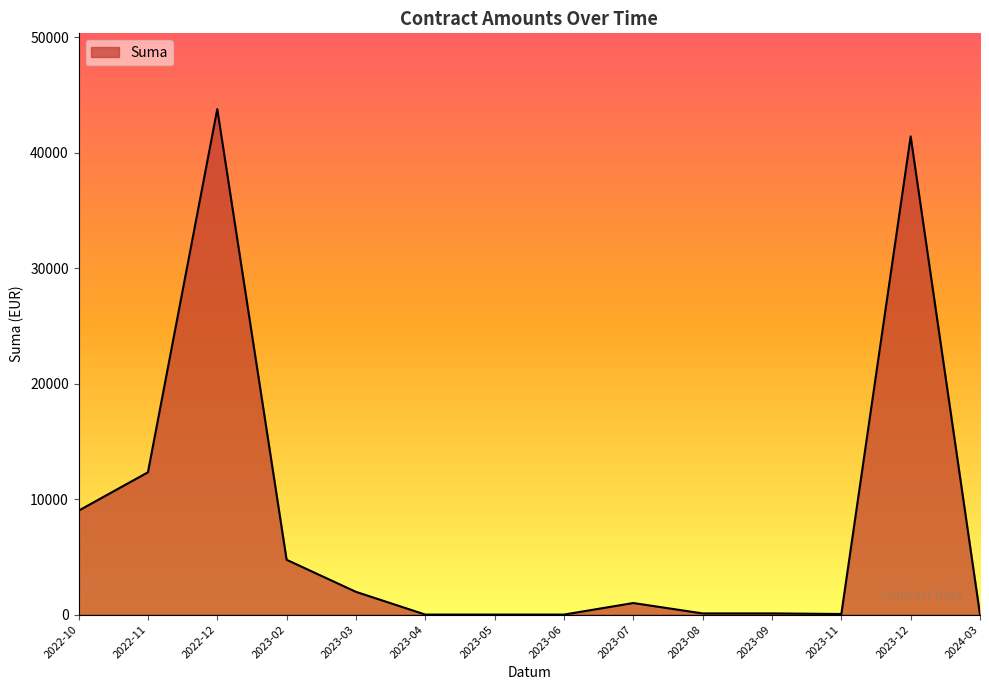

What is the maximum value shown in the chart?

43778.1